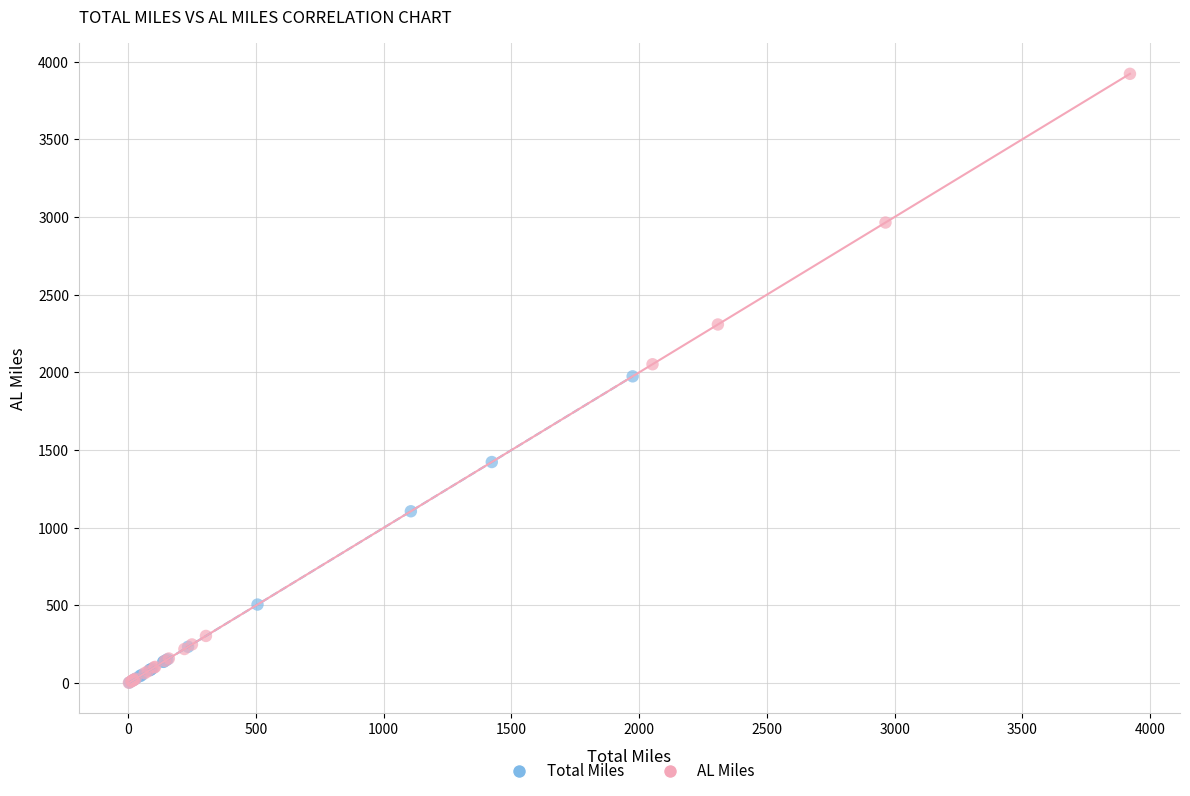

What are all the series names shown in the legend?

Total Miles, AL Miles